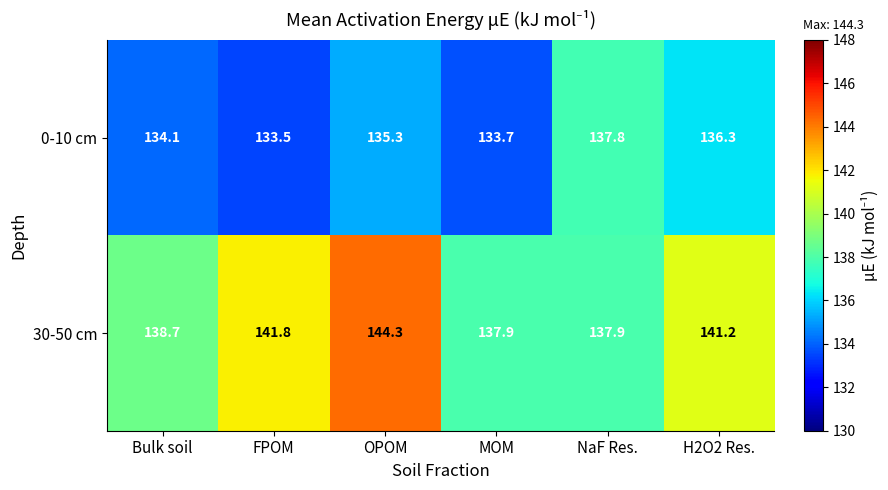

What is the average value of the 30-50 cm series?

140.3